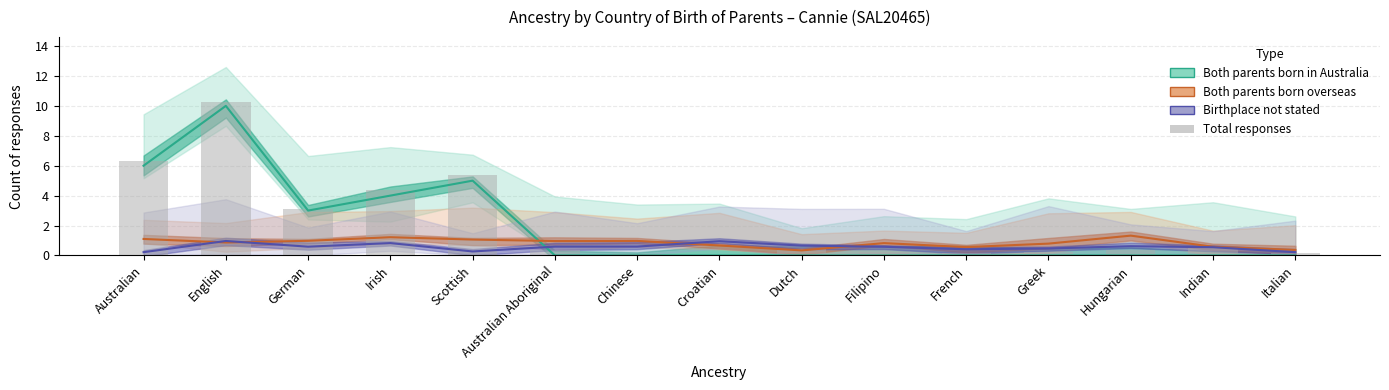

Does the chart contain stacked bars?

No